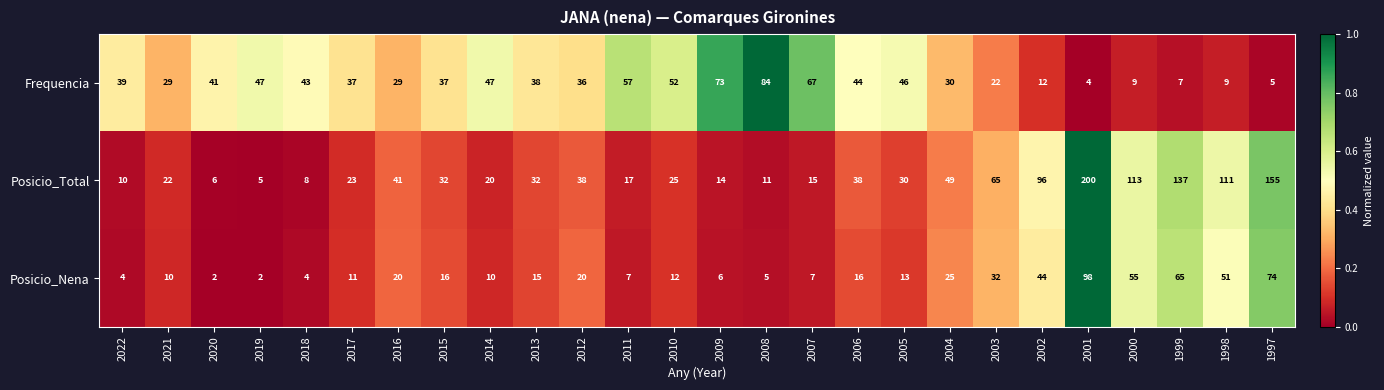

What is the difference between the highest and lowest values at 2005?

33